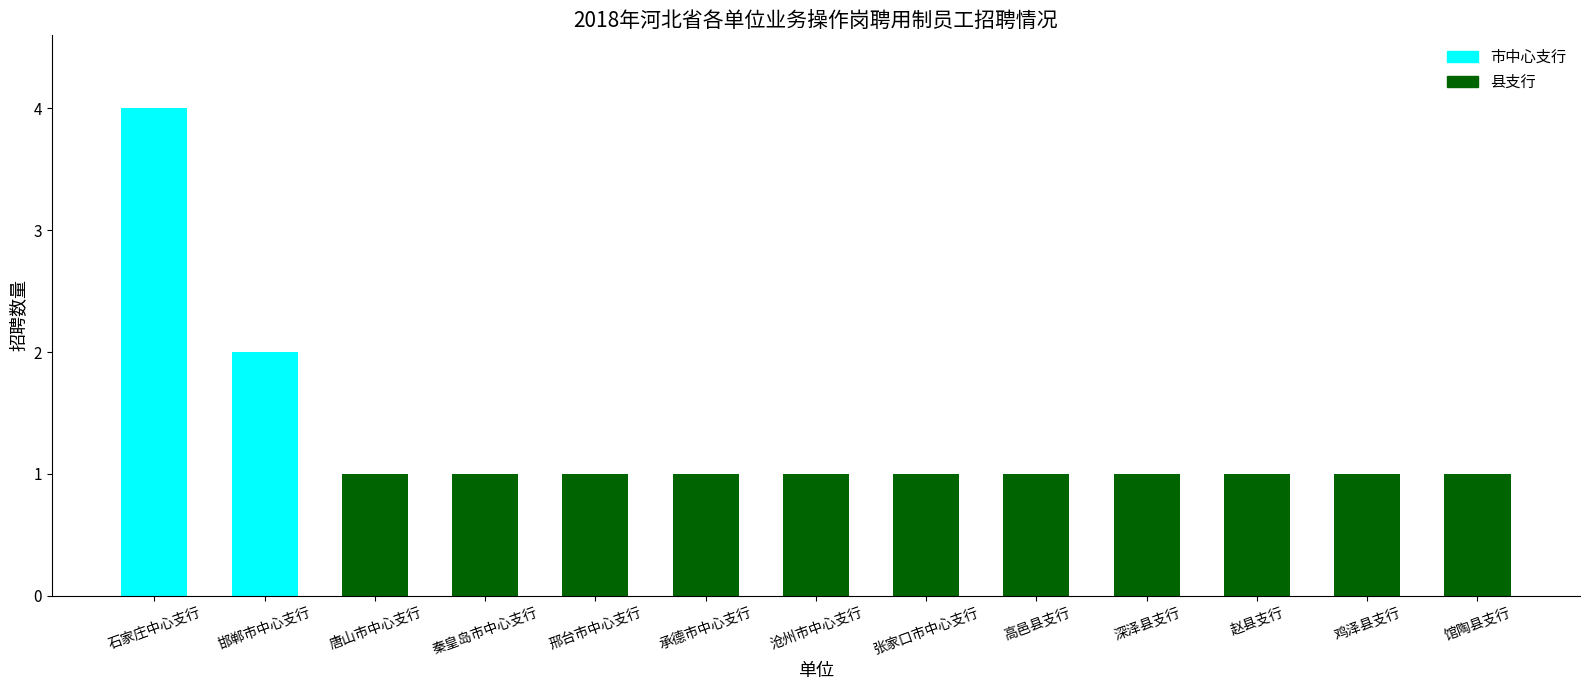

At which label is the value closest to 2?

邯郸市中心支行